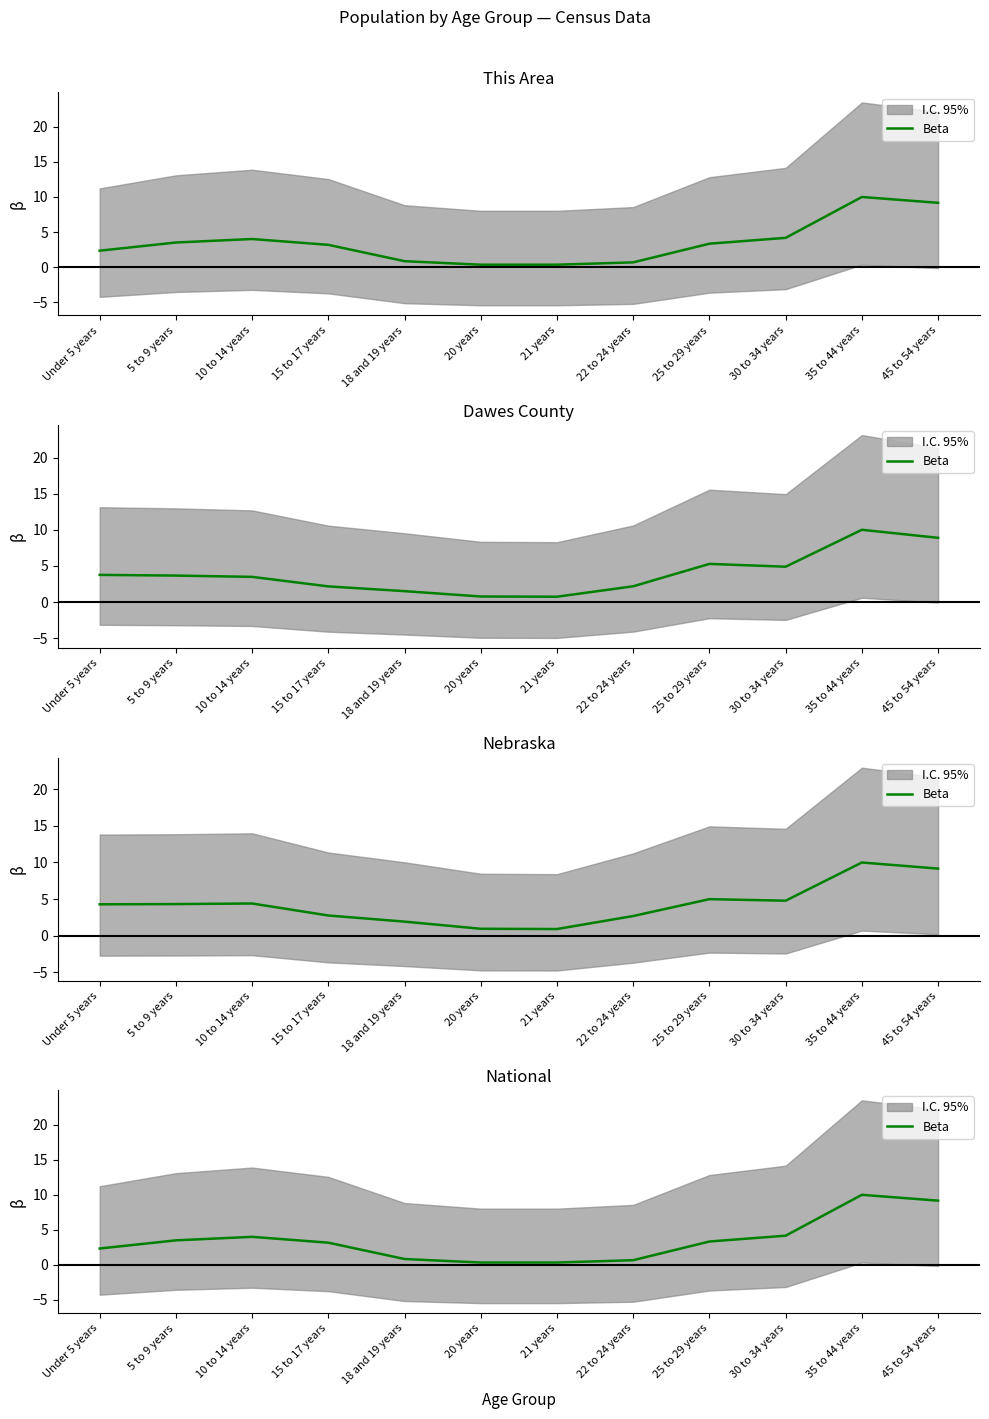

How many lines are shown in the chart?

1